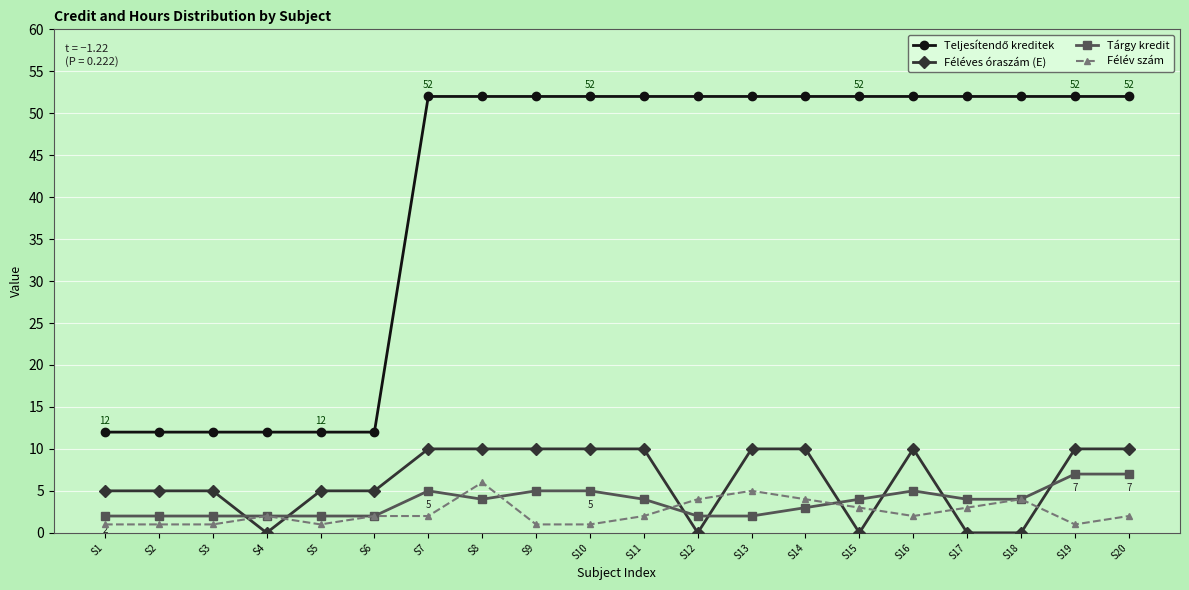

What is the value of the Féléves óraszám (E) point at the 14th from the left?

10